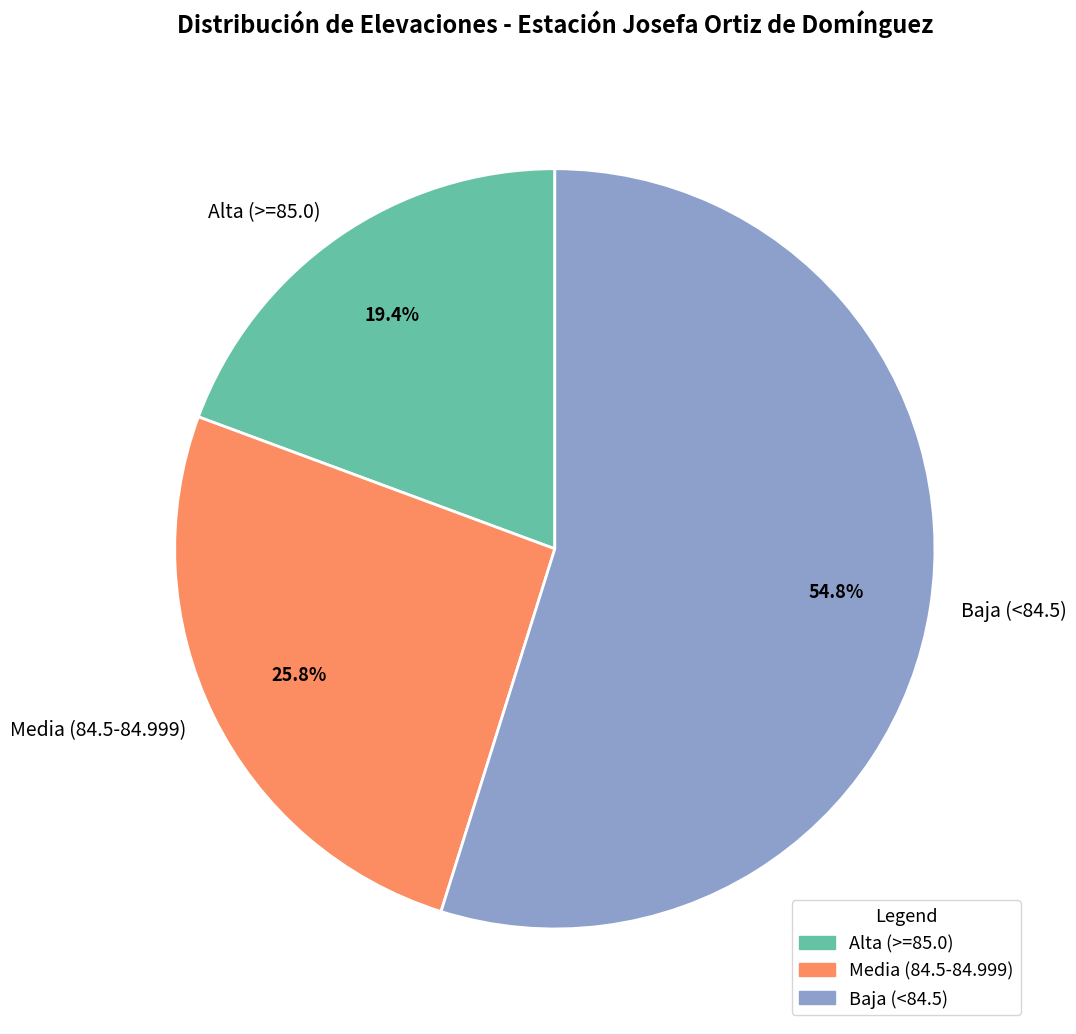

What percentage is NOT represented by Alta (>=85.0)?

80.6%